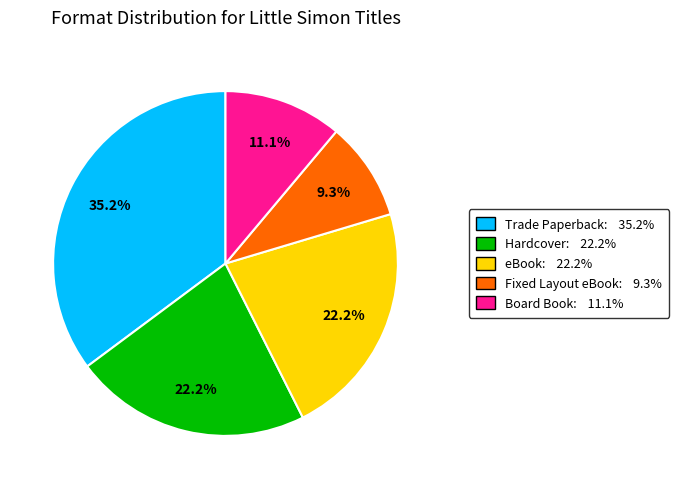

Which category has the biggest portion of the pie?

Trade Paperback